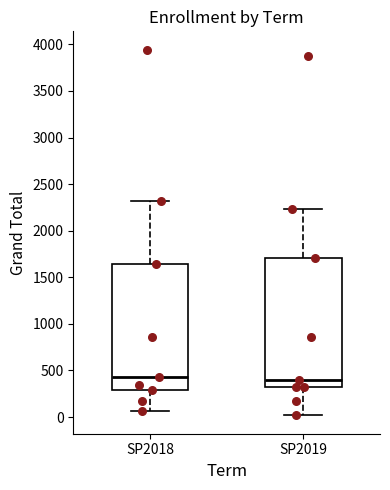

Reading left to right, read every box against the y-axis: the position of its median line, the range the box covers, and the ends of its whiskers. The values are not printed on the chart, so give them approximately, as read against the axis.

SP2018: median 450, box 300 to 1650, whiskers 50 to 2300
SP2019: median 400, box 300 to 1700, whiskers 0 to 2250